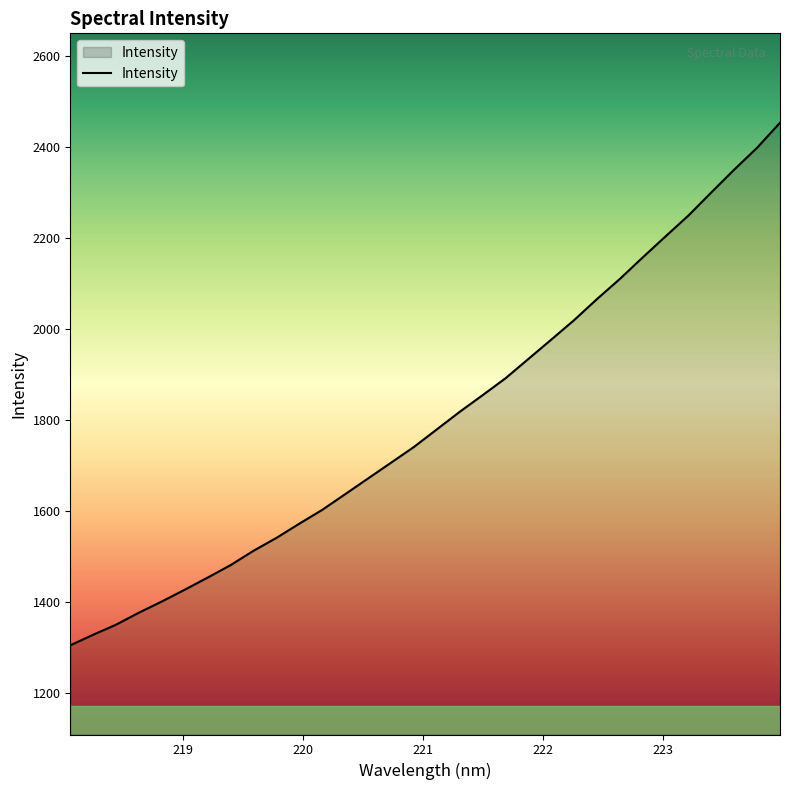

Reading left to right, list all the values displayed in this chart.

1305.1	1328.3	1350.5	1376.9	1401.5	1427.3	1453.9	1481.3	1512.8	1541.1	1572.3	1602.7	1637.0	1671.6	1706.1	1740.6	1779.2	1817.8	1854.3	1891.4	1933.8	1976.3	2019.2	2065.4	2109.6	2156.9	2203.2	2248.9	2299.7	2349.6	2397.6	2452.5